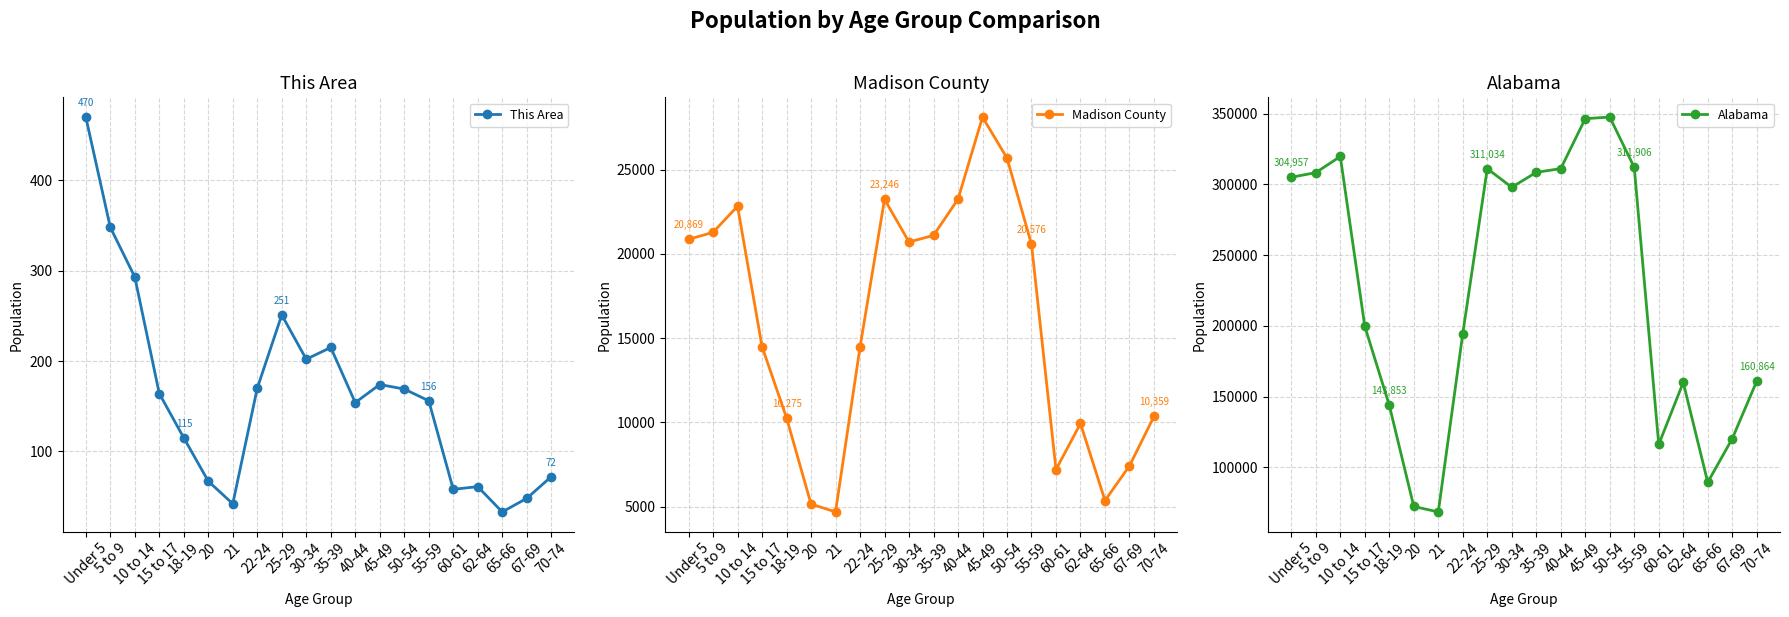

Is it true that This Area equals 58 at 60-61?

True